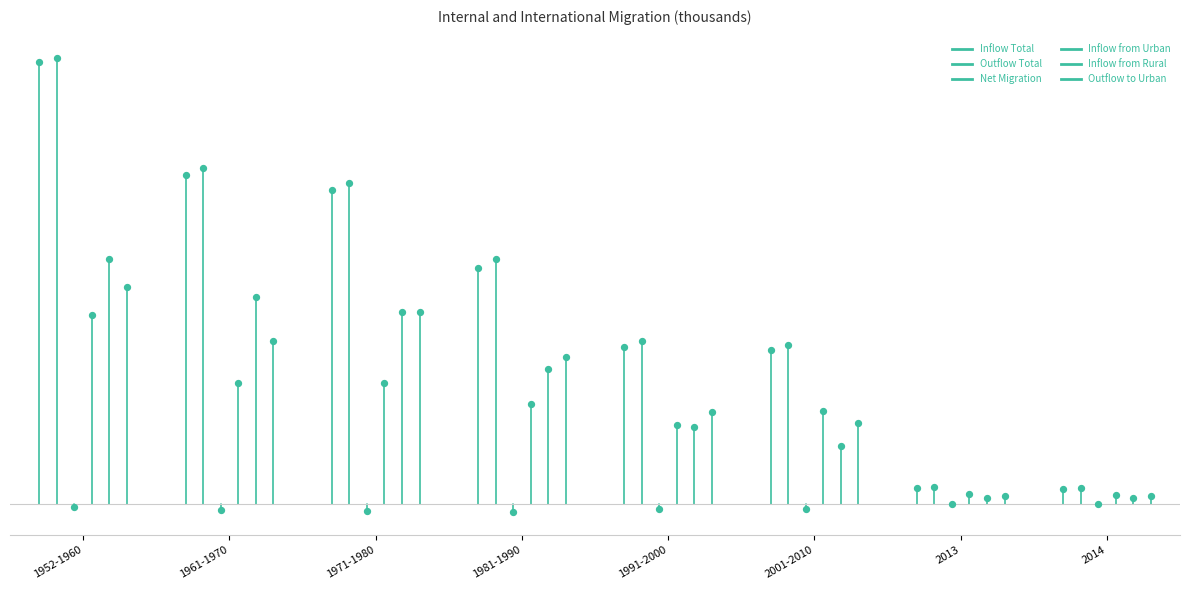

Which series contains the lowest Y value?

Net Migration